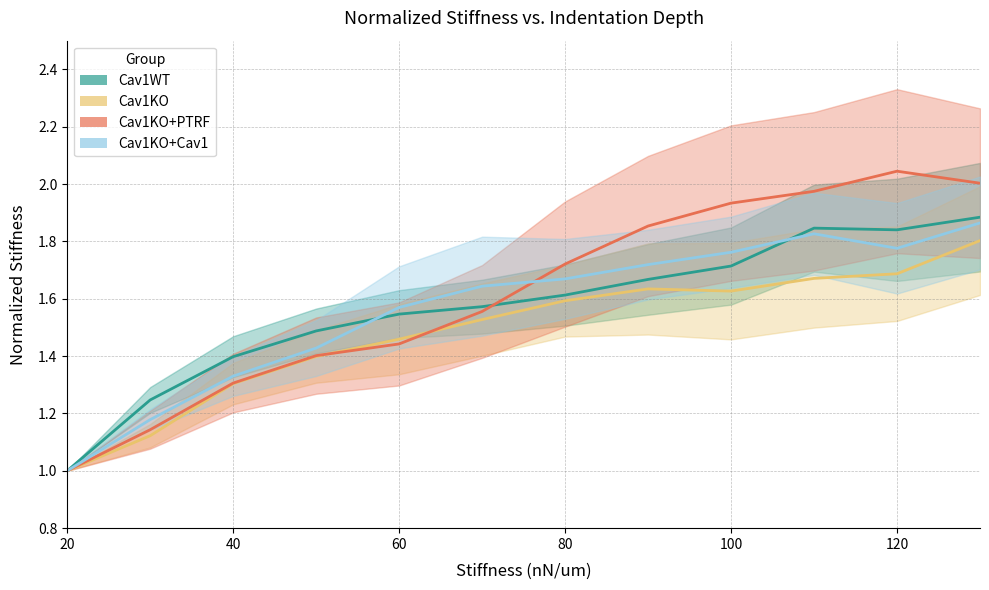

How many data points does each series have?

12